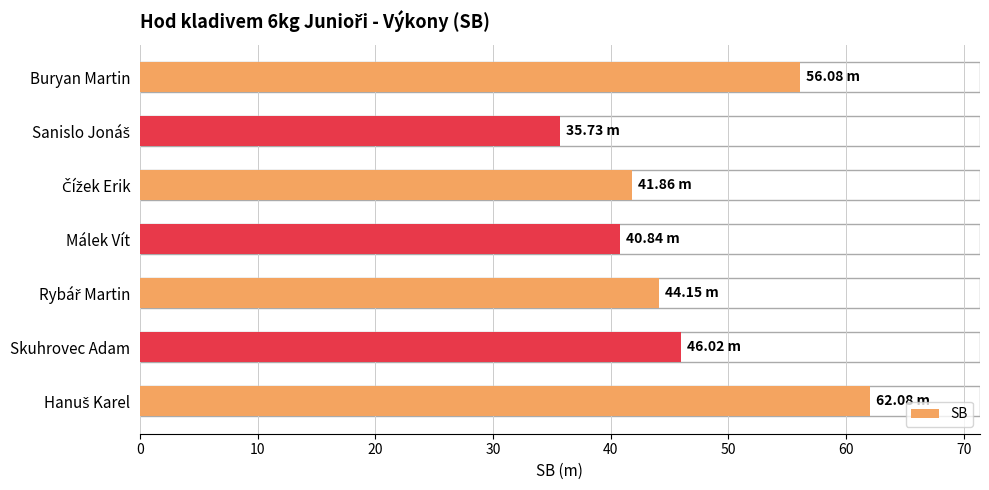

Which has a higher value, Skuhrovec Adam or Málek Vít?

Skuhrovec Adam